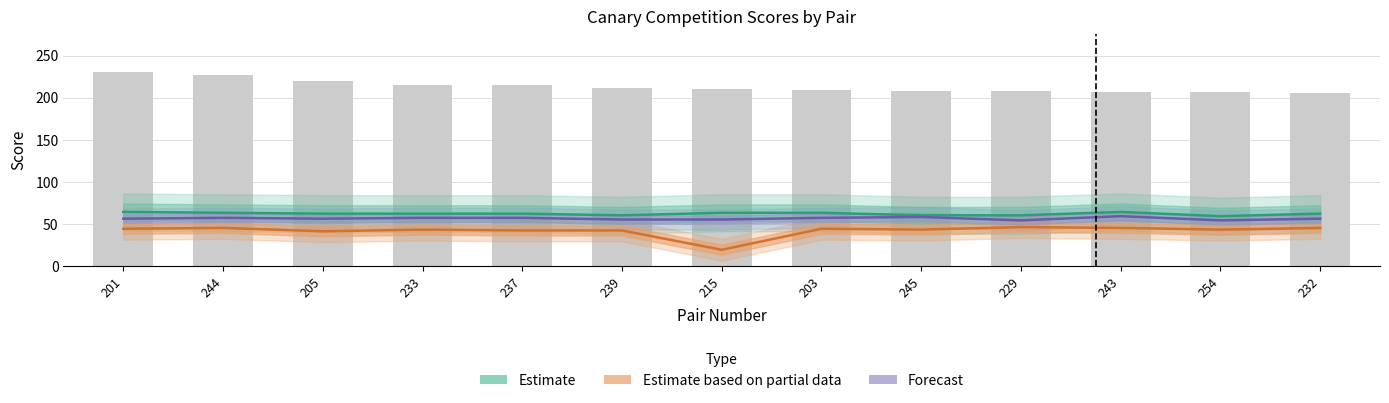

Which has a higher value, 229 or 203?

203